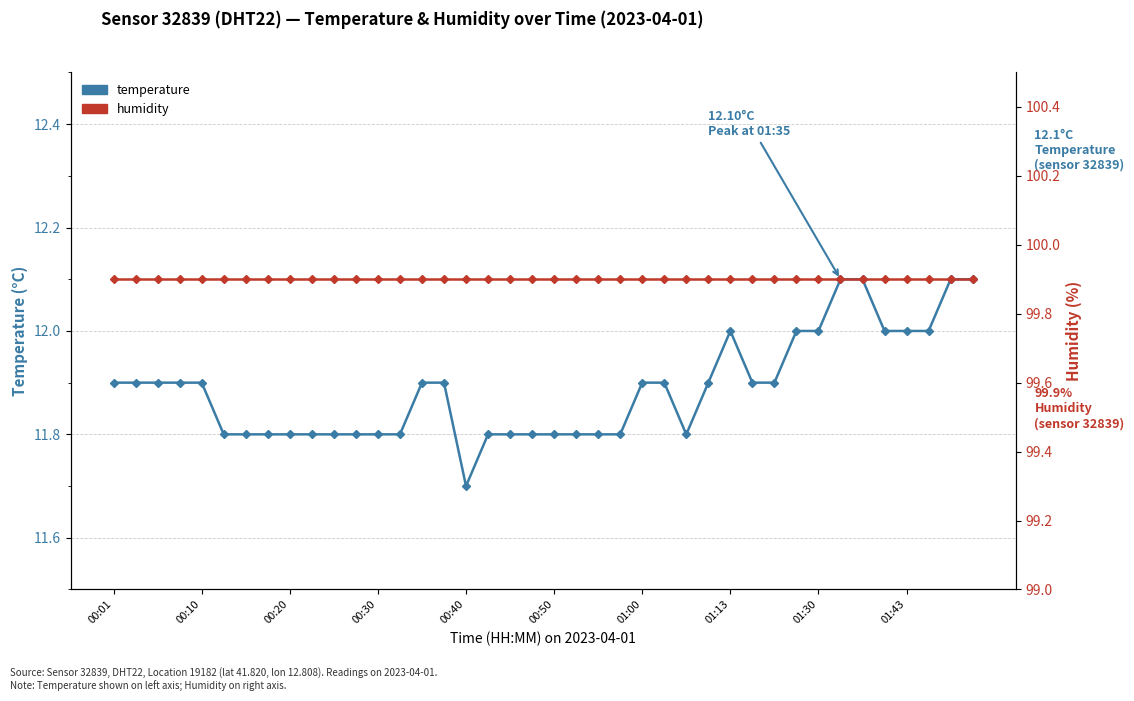

True or false: humidity and temperature intersect in this chart.

False